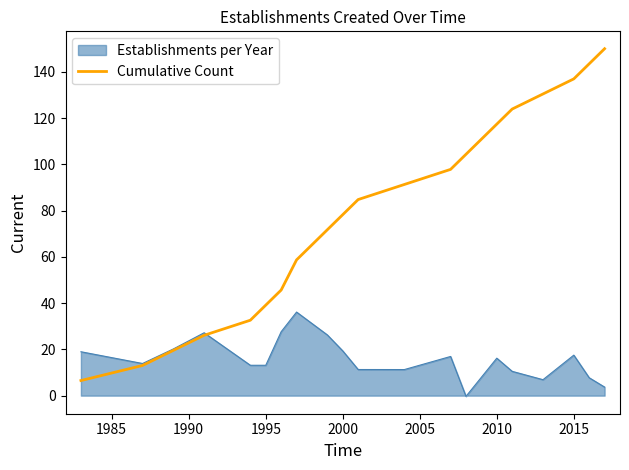

What is the minimum value for Cumulative Count?

6.5